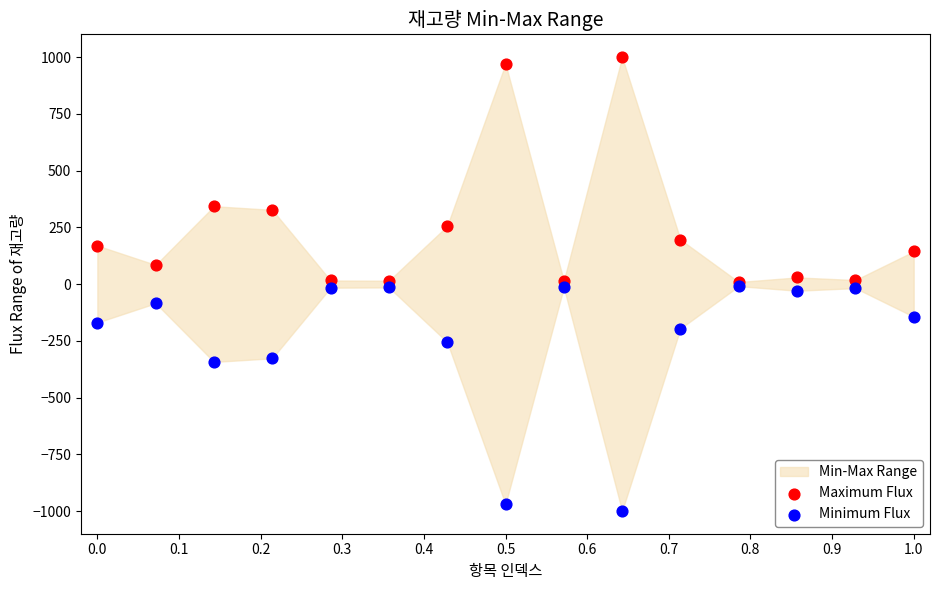

Which series reaches the maximum Y coordinate?

Maximum Flux